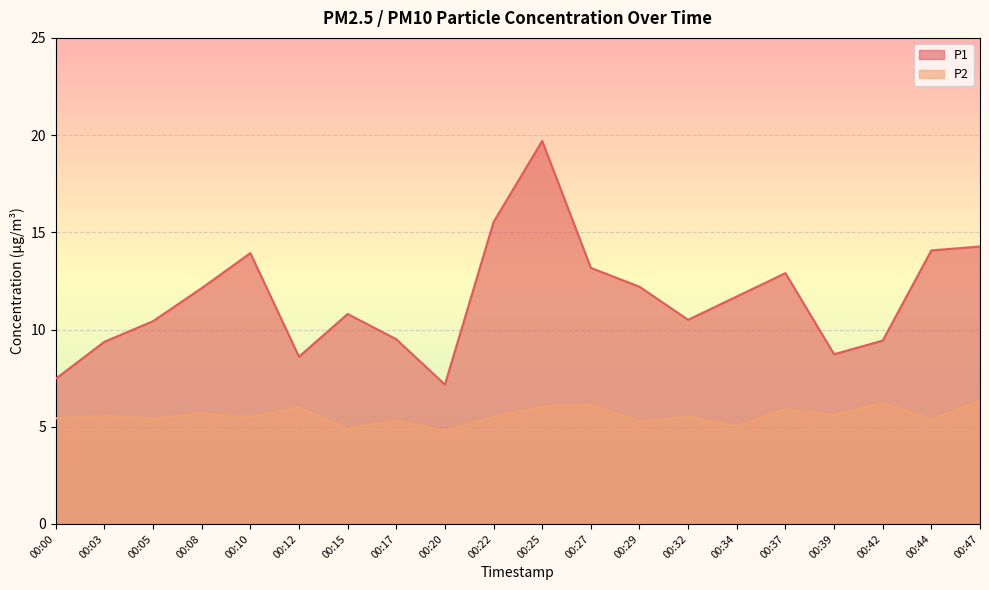

Count the number of categories in the chart.

20